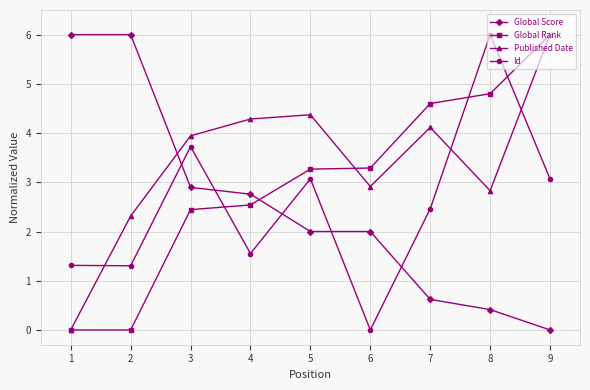

At which category is the sum across all series the highest?

9